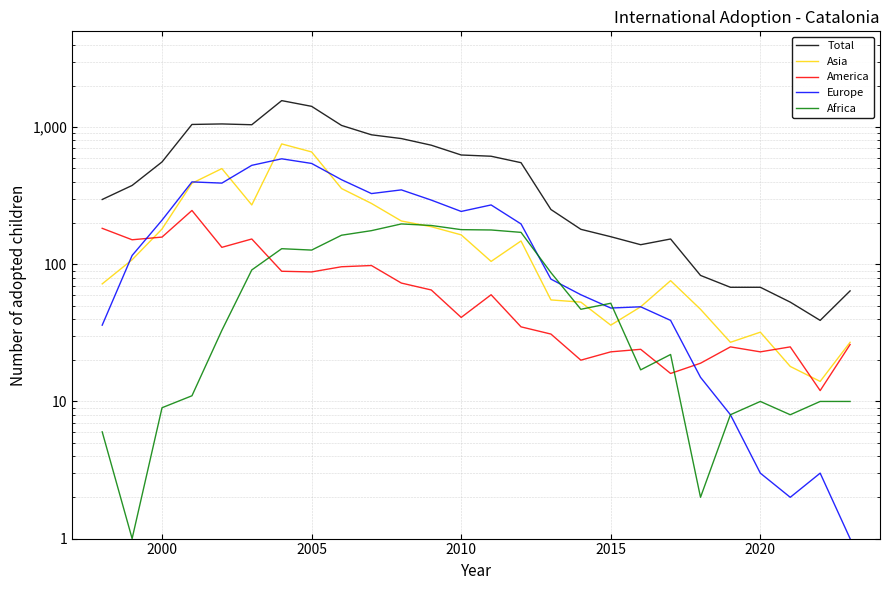

In Asia, how many points are lower than both neighbors (excluding endpoints)?

5